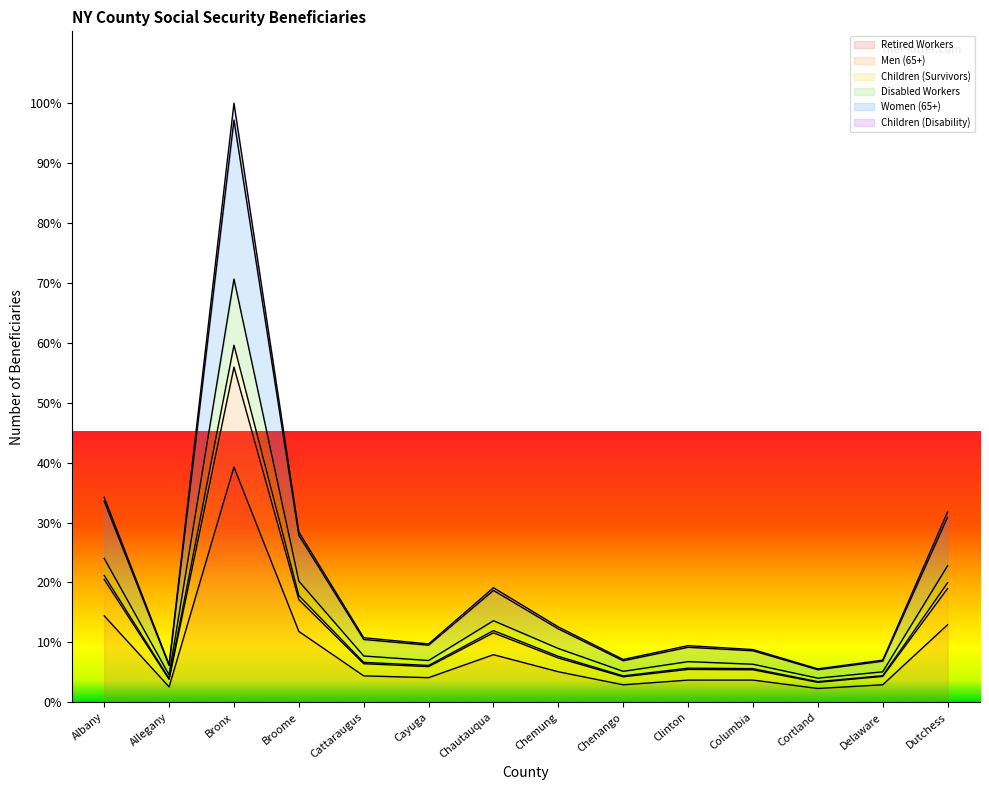

True or false: Children (Disability) and Disabled Workers intersect in this chart.

False